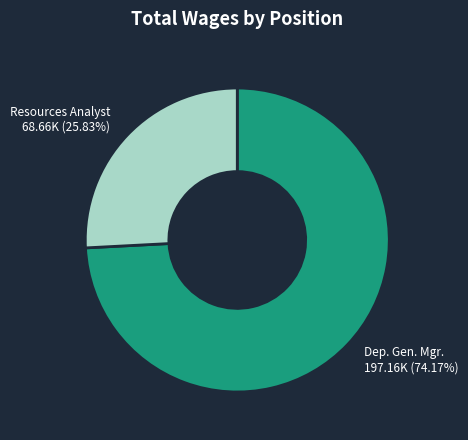

Does any single category account for the majority?

Yes